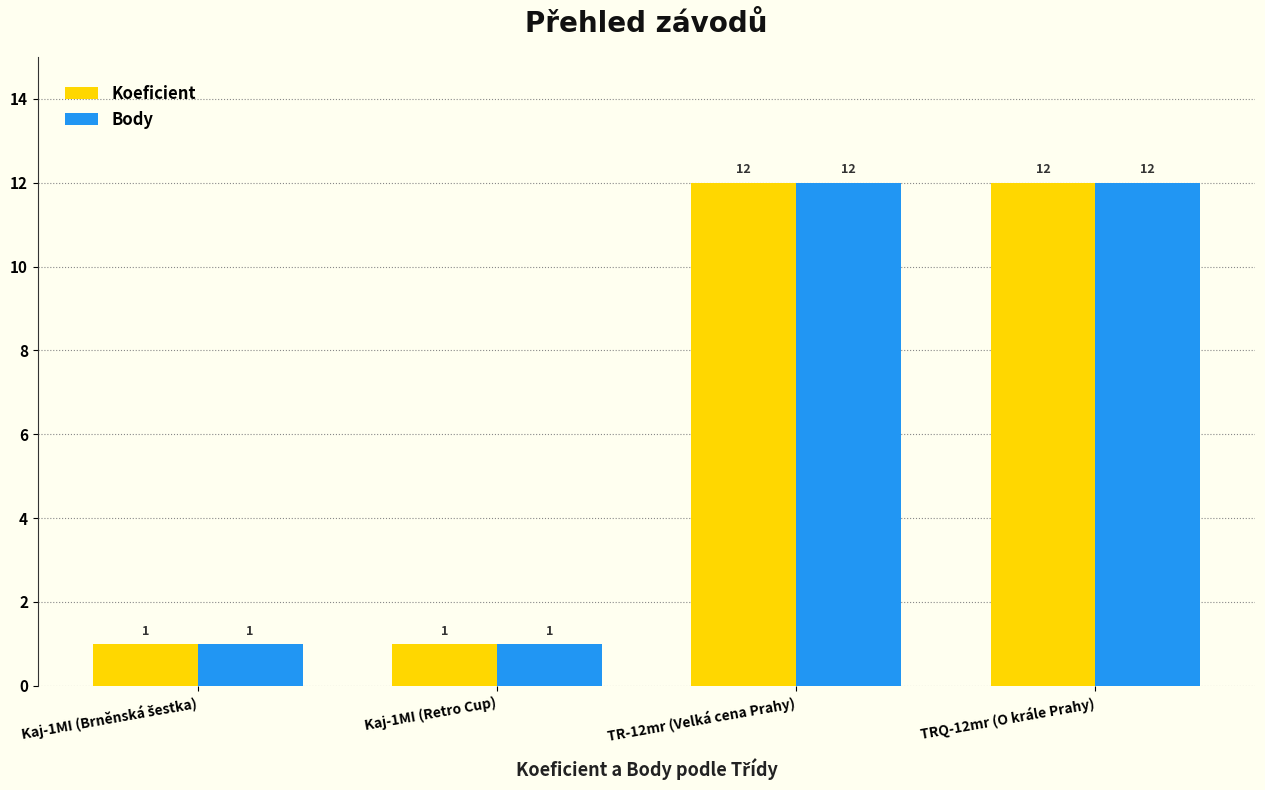

Are the bars grouped side by side (vs. stacked)?

Yes